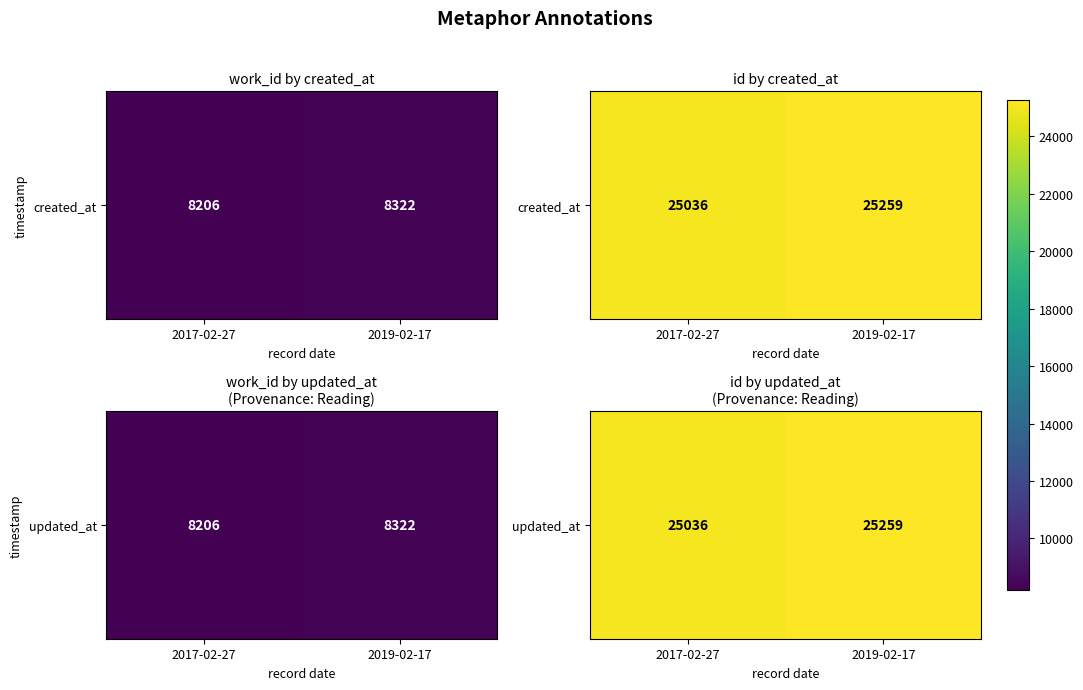

What is the difference between the values at 2019-02-17 and 2017-02-27?

223